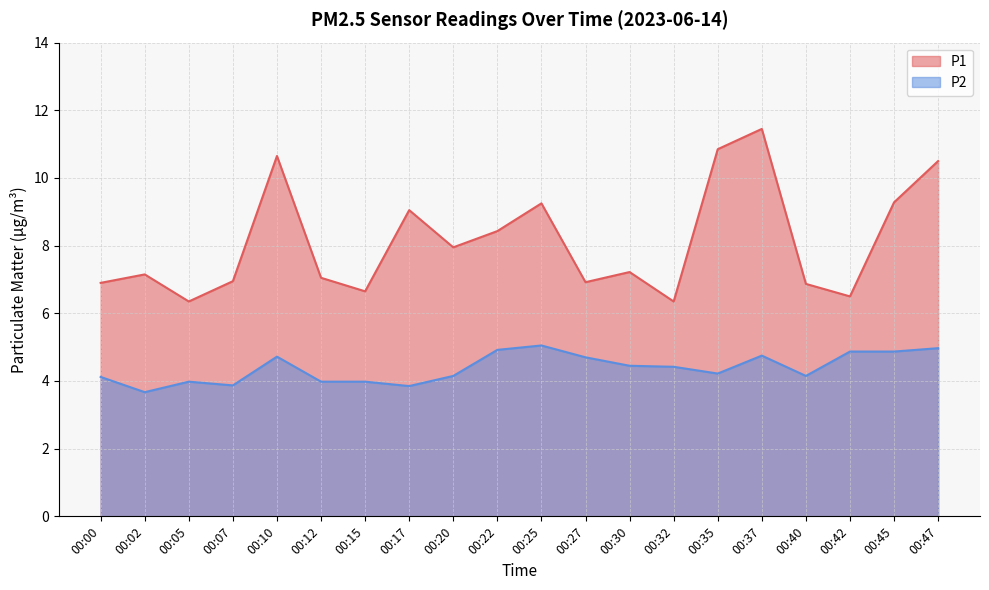

What is the difference between the maximum and second lowest values in the P1 series?

5.1